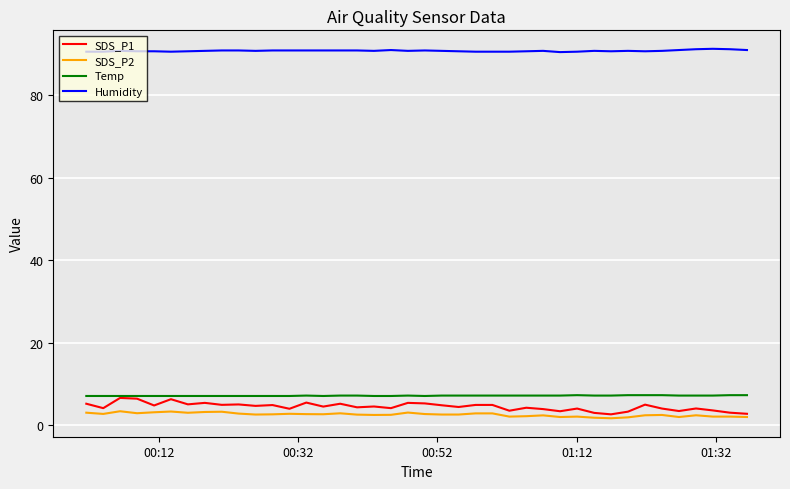

Which series has the largest range (max minus min)?

SDS_P1